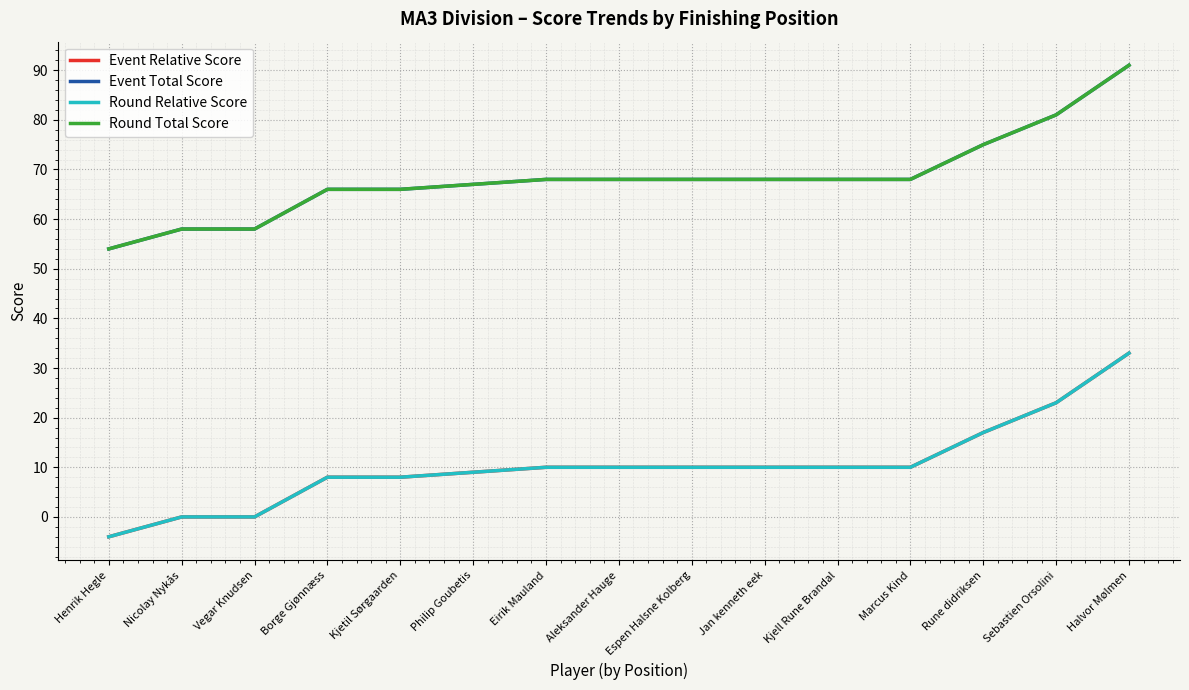

Does the chart have visible grid lines?

Yes